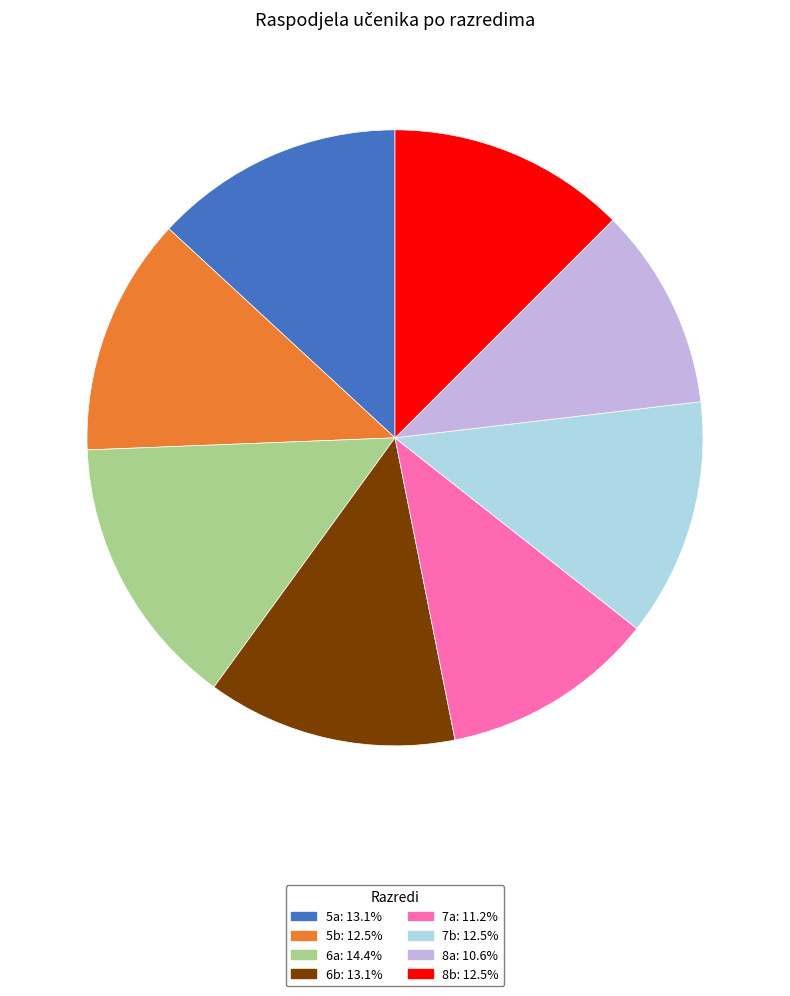

Is there a majority slice in this chart?

No